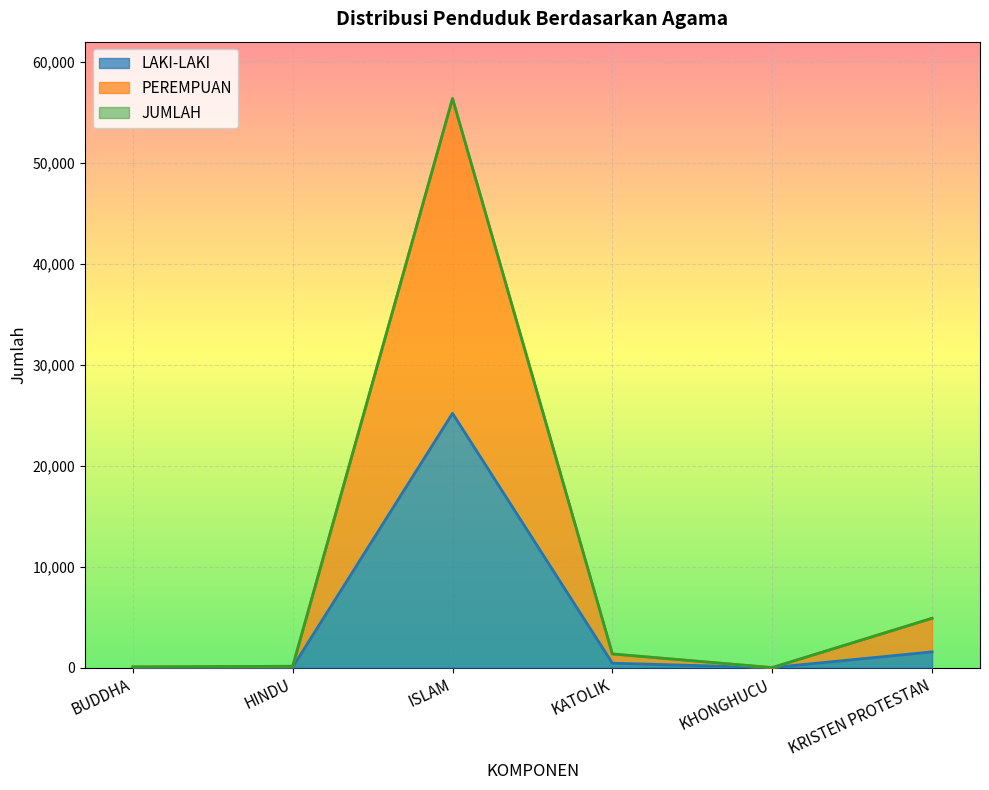

True or false: PEREMPUAN and LAKI-LAKI intersect in this chart.

False